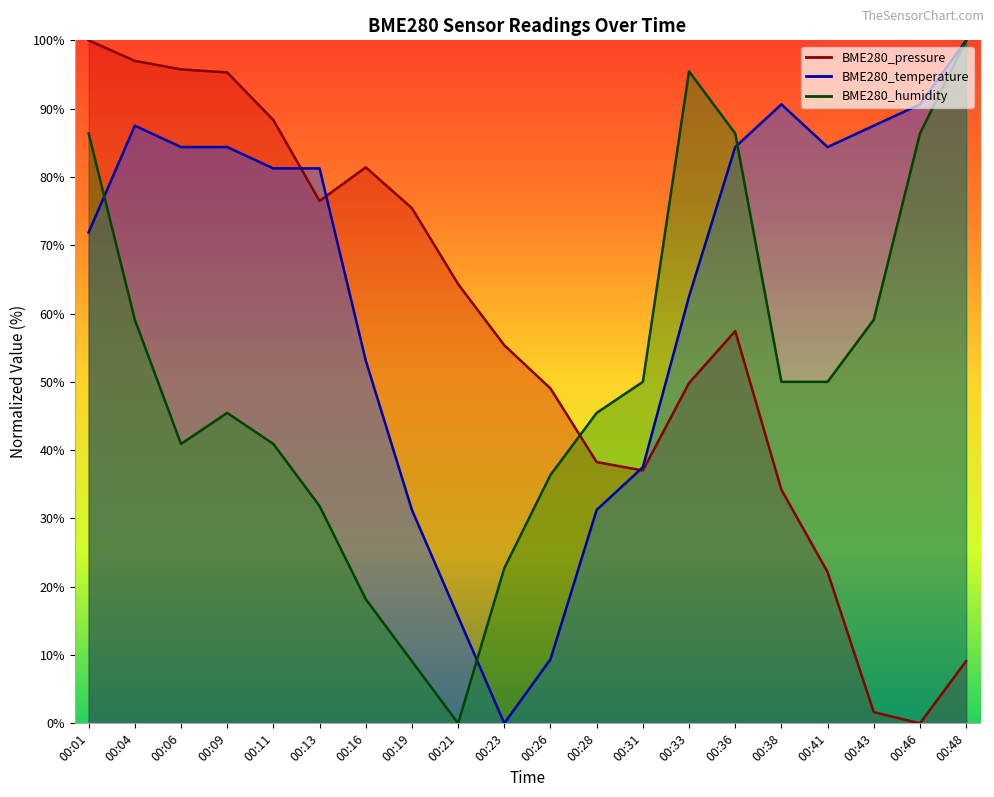

The BME280_pressure series shows 97.0 at 00:04. True or false?

True